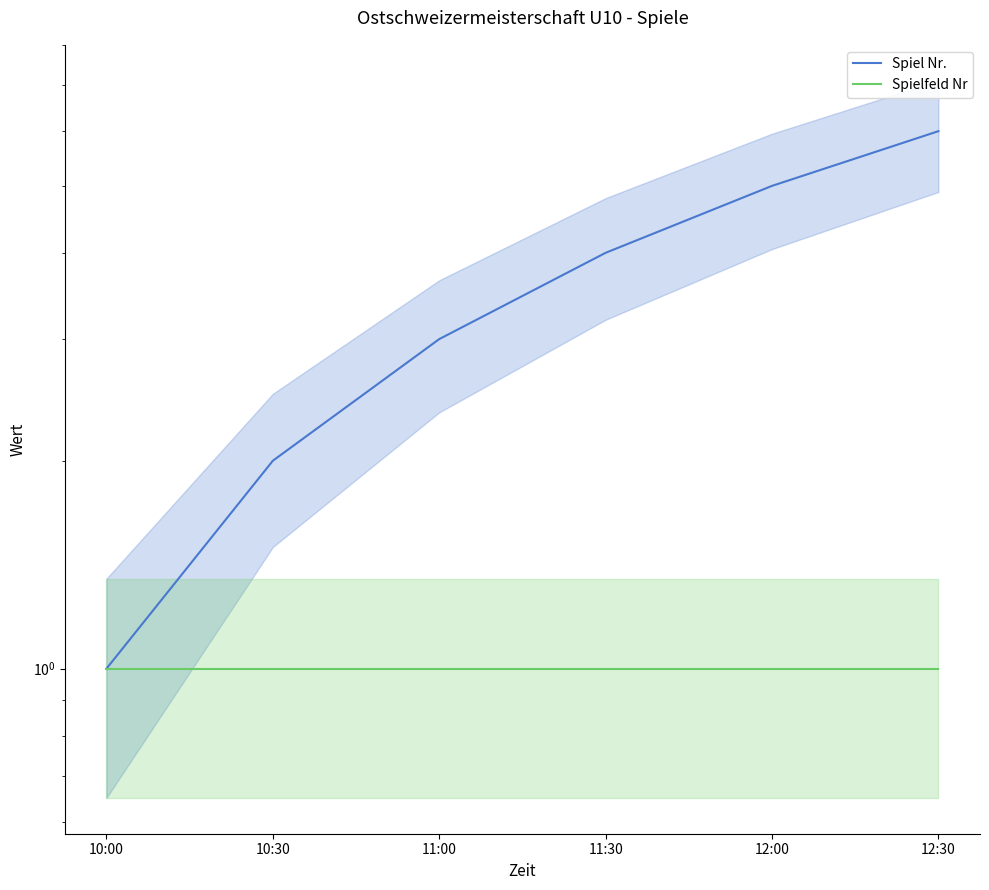

What is the label of the 4th point from the left?

11:30